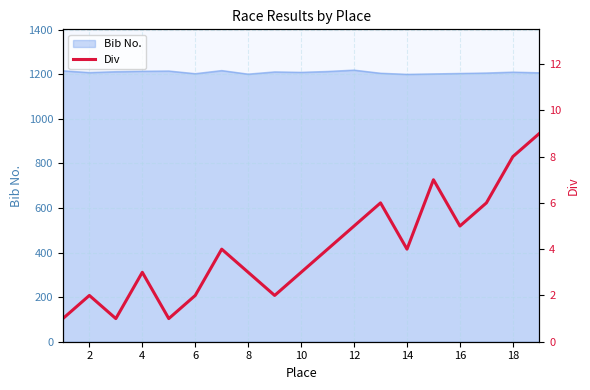

What is the maximum value for Bib No.?

1219